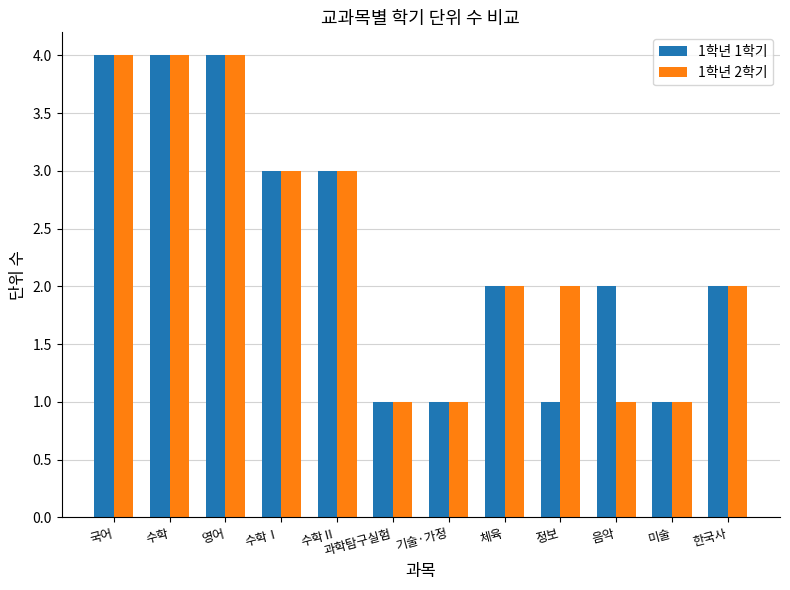

Are the bars grouped side by side (vs. stacked)?

Yes